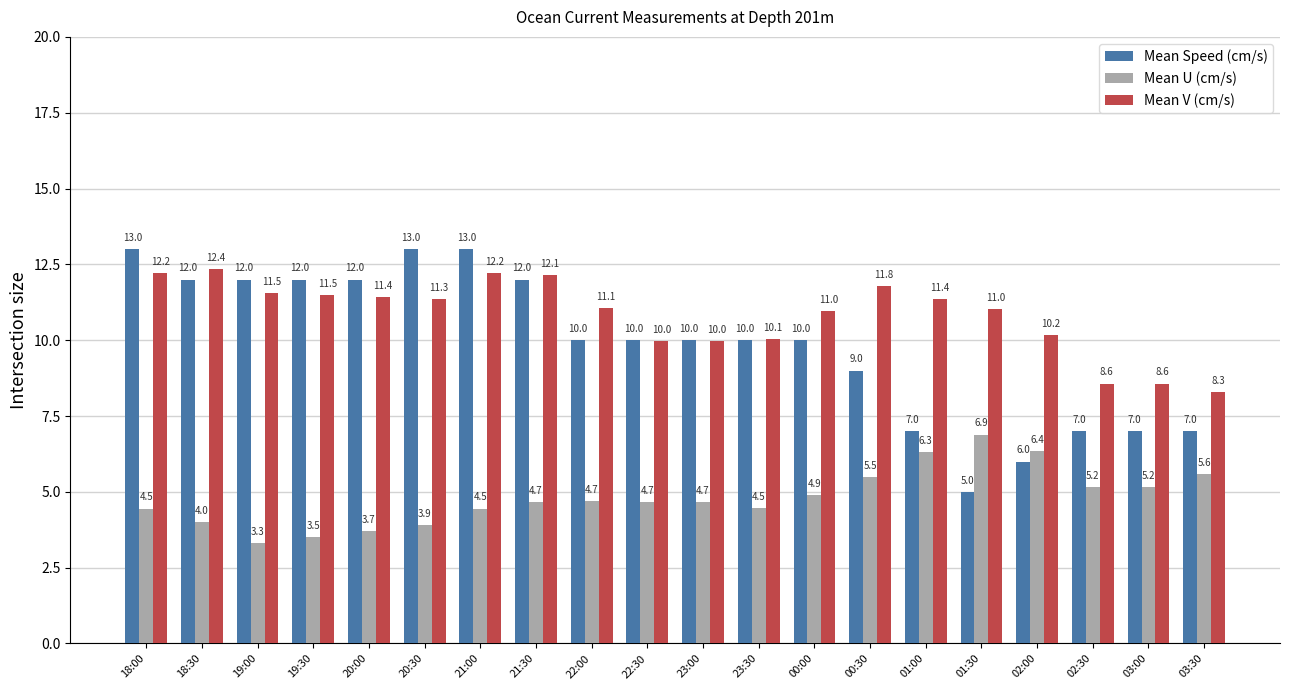

What is the average value of the Mean V (cm/s) series?

10.8